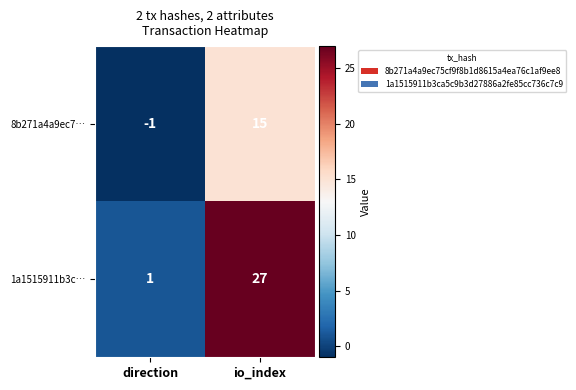

Reading left to right, list all the values displayed in this chart.

8b271a4a9ec7…: direction=-1	io_index=15
1a1515911b3c…: direction=1	io_index=27